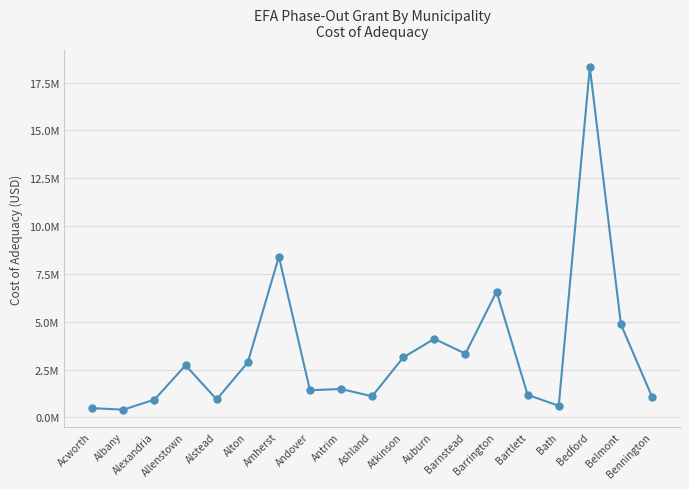

Does the chart have visible grid lines?

Yes